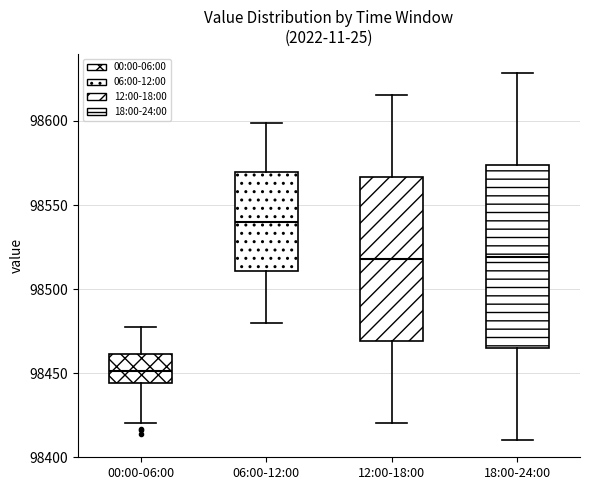

Comparing the boxes themselves (not the whiskers), which one is the tallest?

18:00-24:00